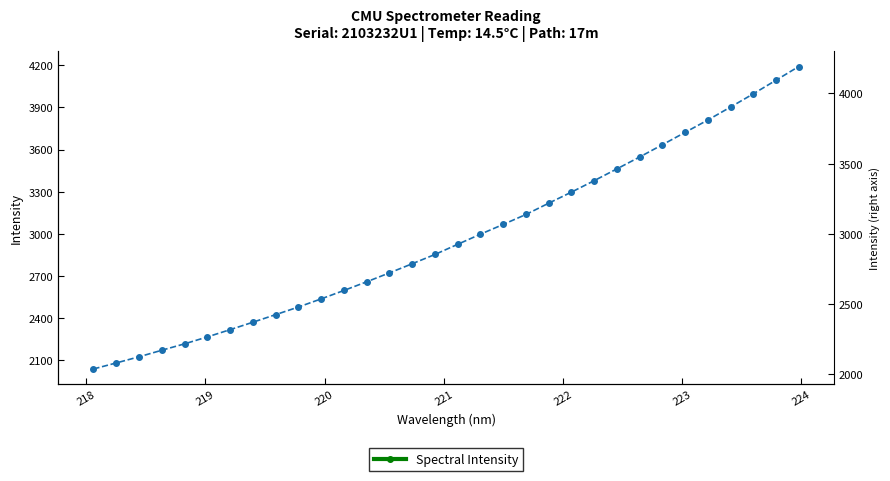

What is the minimum value shown in the chart?

2038.5